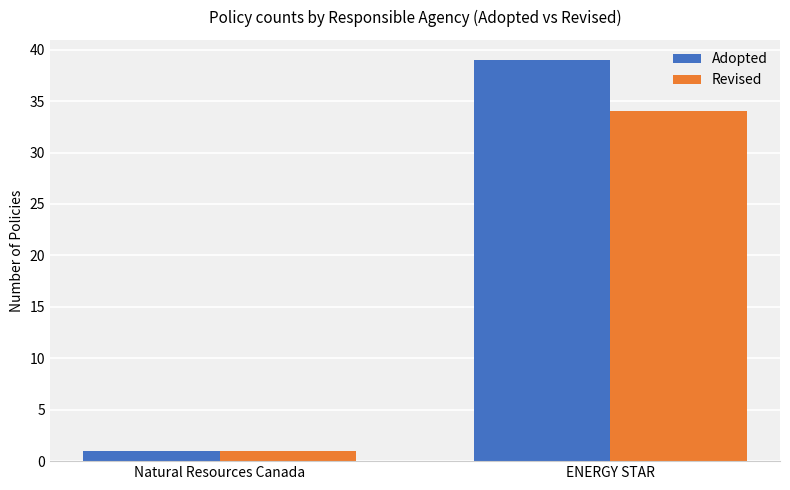

At which category is the sum across all series the highest?

ENERGY STAR